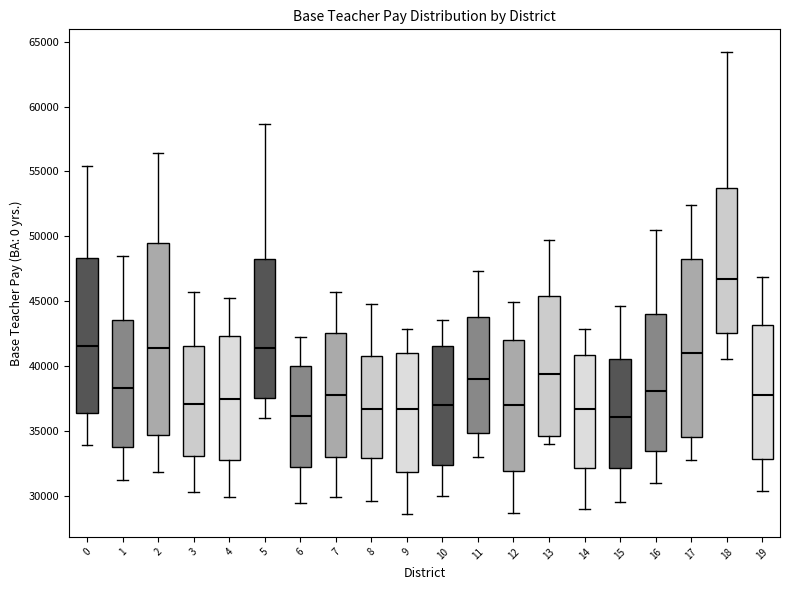

Reading left to right, read every box against the y-axis: the position of its median line, the range the box covers, and the ends of its whiskers. The values are not printed on the chart, so give them approximately, as read against the axis.

0: median 41500, box 36500 to 48500, whiskers 34000 to 55500
1: median 38500, box 34000 to 43500, whiskers 31000 to 48500
2: median 41500, box 34500 to 49500, whiskers 32000 to 56500
3: median 37000, box 33000 to 41500, whiskers 30500 to 45500
4: median 37500, box 32500 to 42500, whiskers 30000 to 45000
5: median 41500, box 37500 to 48500, whiskers 36000 to 58500
6: median 36000, box 32000 to 40000, whiskers 29500 to 42000
7: median 38000, box 33000 to 42500, whiskers 30000 to 45500
8: median 36500, box 33000 to 41000, whiskers 29500 to 45000
9: median 36500, box 32000 to 41000, whiskers 28500 to 43000
10: median 37000, box 32500 to 41500, whiskers 30000 to 43500
11: median 39000, box 35000 to 44000, whiskers 33000 to 47500
12: median 37000, box 32000 to 42000, whiskers 28500 to 45000
13: median 39500, box 34500 to 45500, whiskers 34000 to 49500
14: median 36500, box 32000 to 41000, whiskers 29000 to 43000
15: median 36000, box 32000 to 40500, whiskers 29500 to 44500
16: median 38000, box 33500 to 44000, whiskers 31000 to 50500
17: median 41000, box 34500 to 48000, whiskers 33000 to 52500
18: median 46500, box 42500 to 53500, whiskers 40500 to 64000
19: median 38000, box 33000 to 43000, whiskers 30500 to 47000